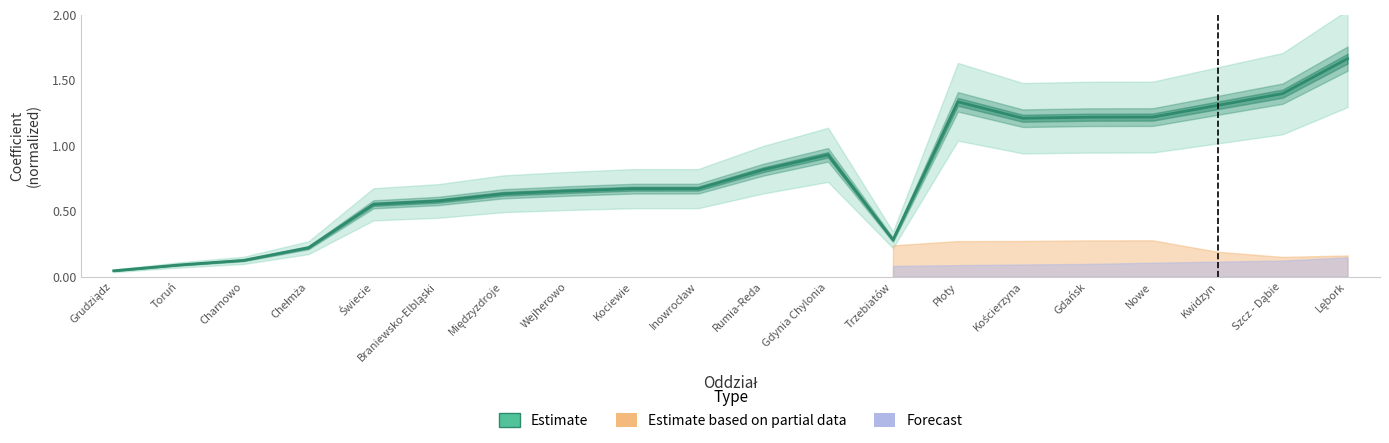

What position from the left is Nowe?

17